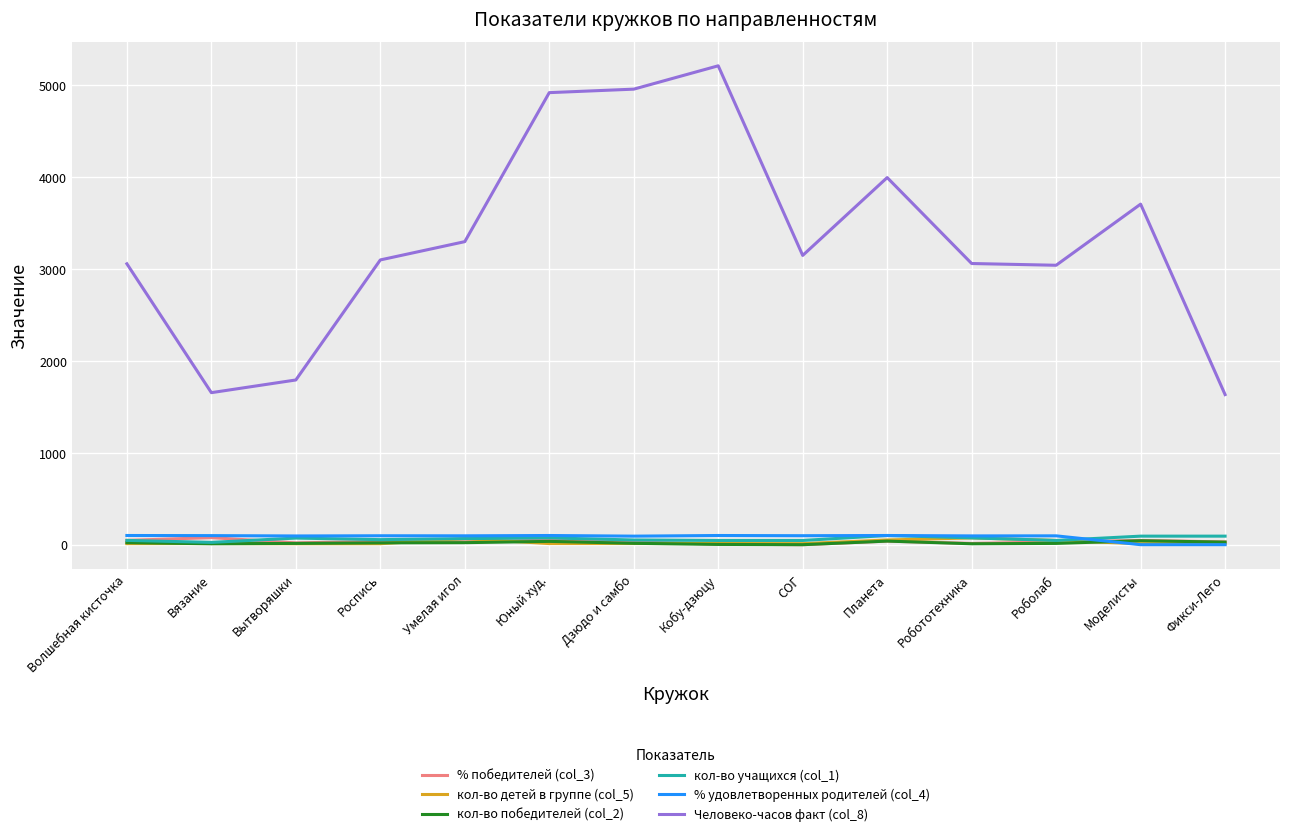

Is it true that Человеко-часов факт (col_8) equals 3705.0 at Моделисты?

True